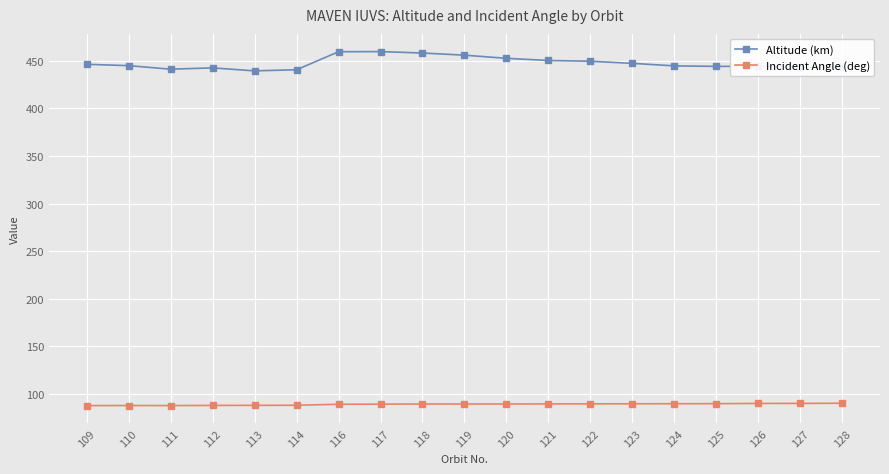

Which series has the largest total across all categories?

Altitude (km)